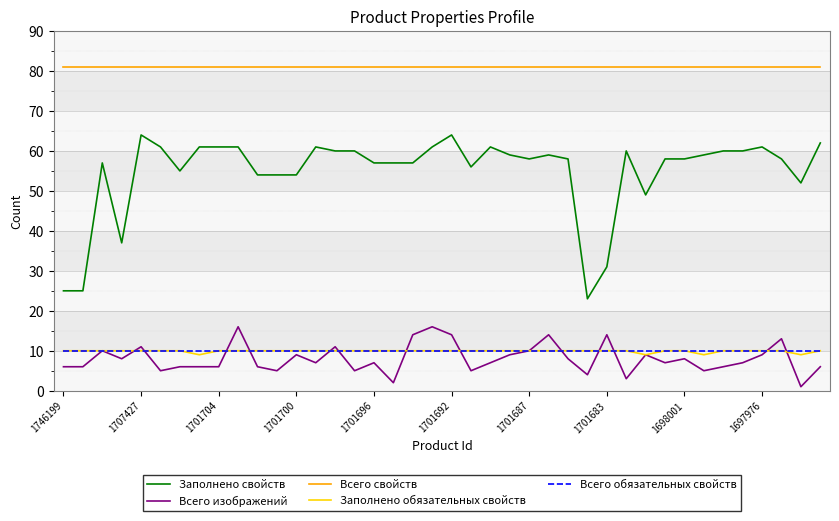

What is the difference between the maximum and second lowest values in the Заполнено свойств series?

39